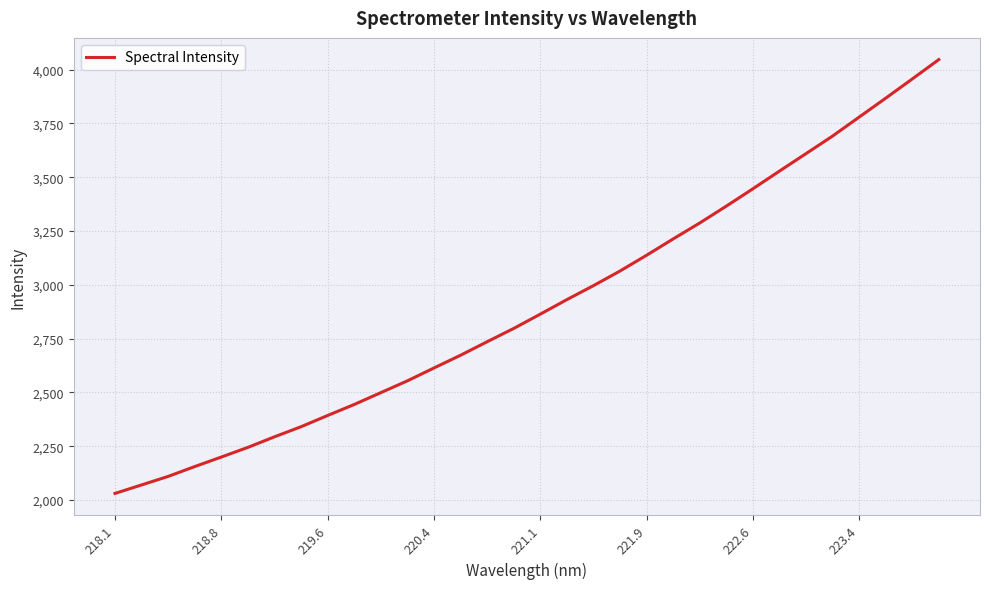

What is the smallest value displayed?

2030.5